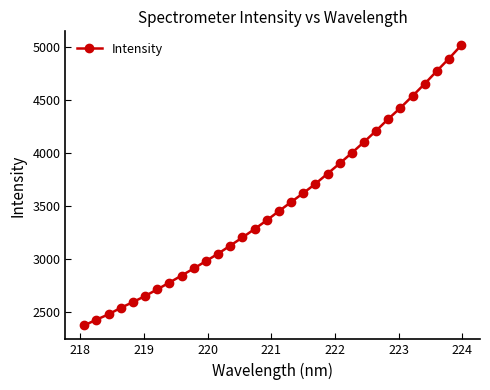

What is the value of the 25th point from the left?

4207.9